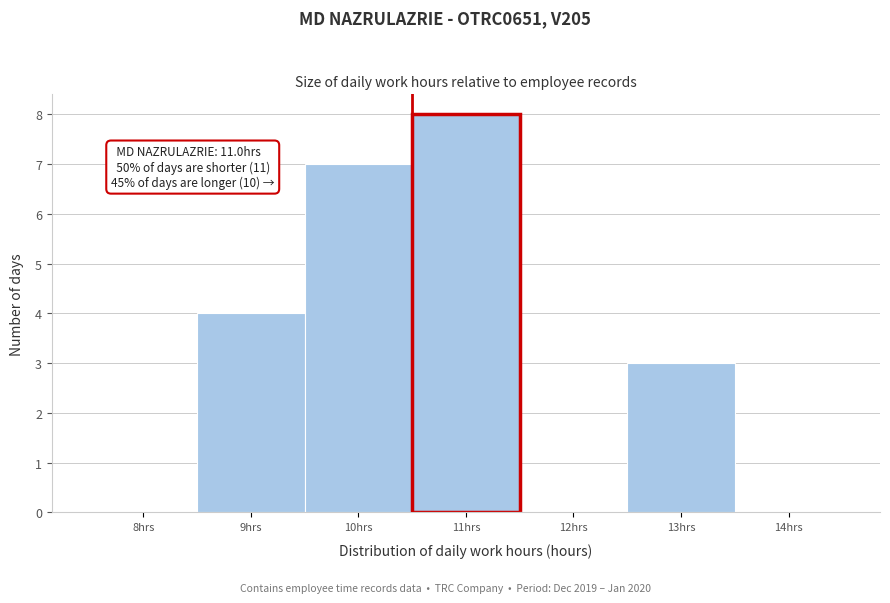

Reading right to left, list all the values displayed in this chart.

14hrs=0	13hrs=3	12hrs=0	11hrs=8	10hrs=7	9hrs=4	8hrs=0